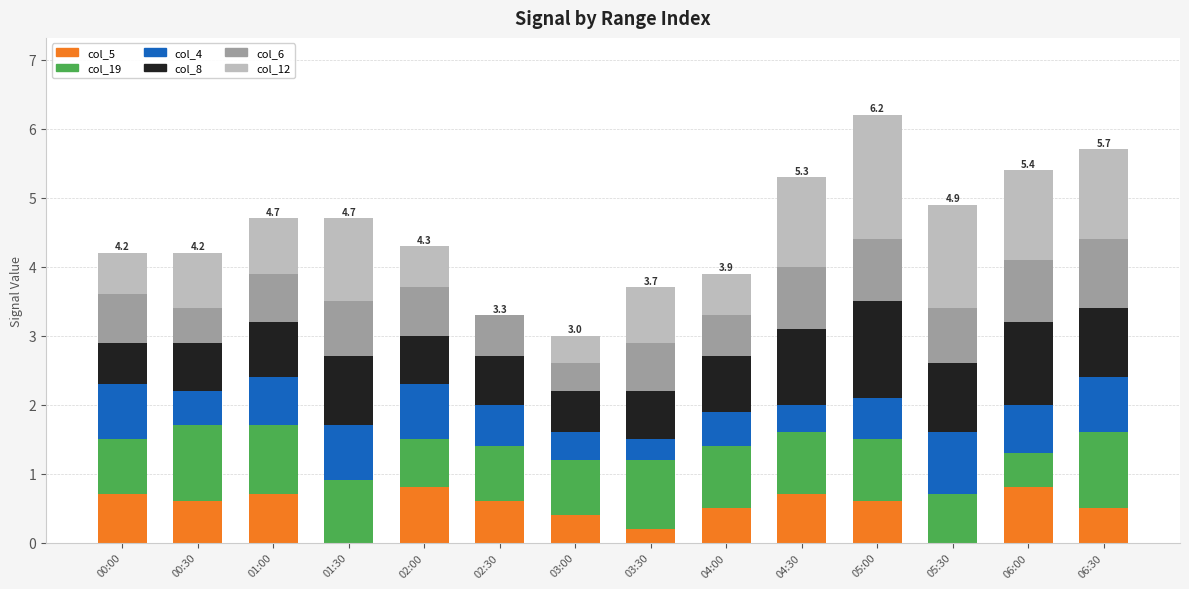

What is the maximum value for col_5?

0.8